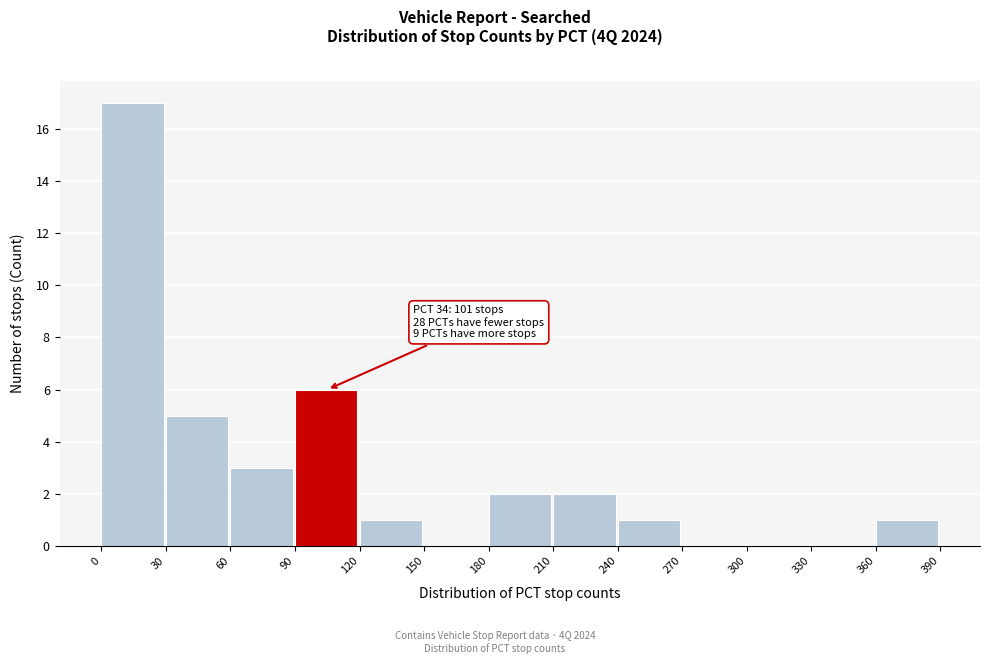

Which range on the x-axis has the tallest bar?

0 to 30